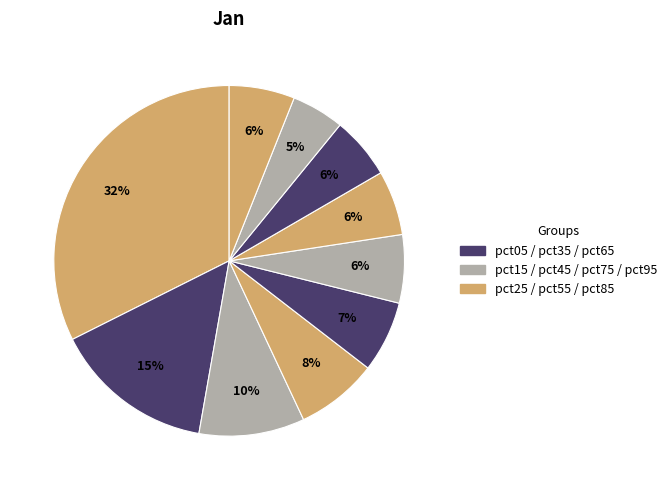

Count the number of slices in the pie.

10